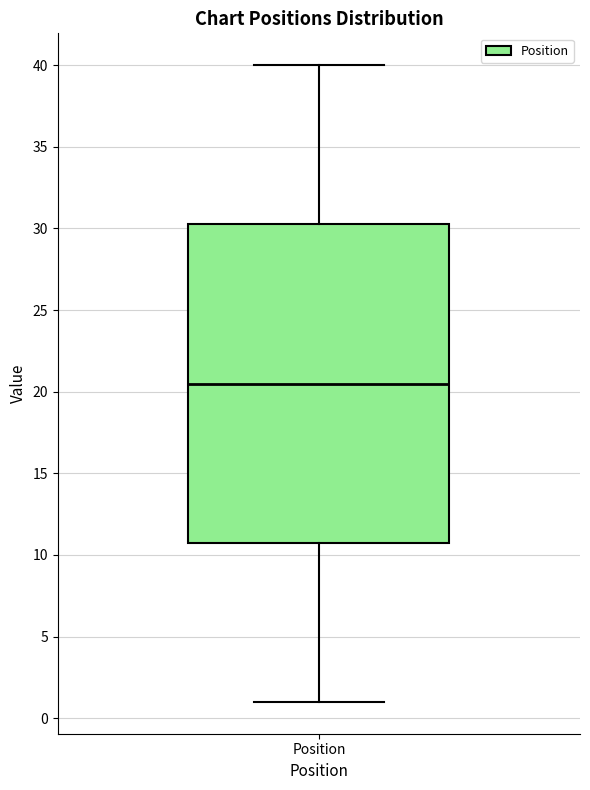

Where does the median line of the box for Position sit on the y-axis? The values are not printed on the chart, so give them approximately, as read against the axis.

20.5